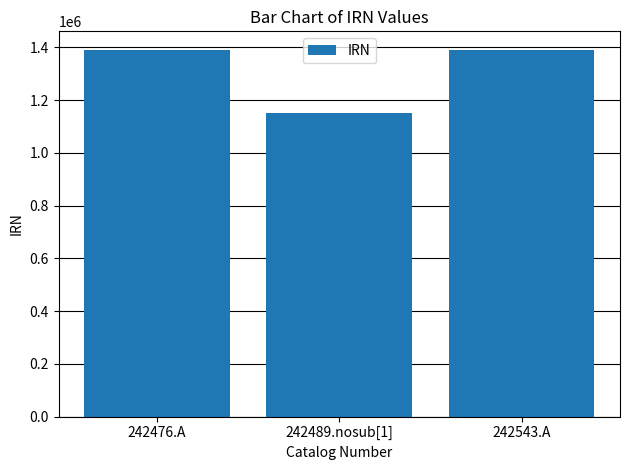

What is the smallest value displayed?

1150189